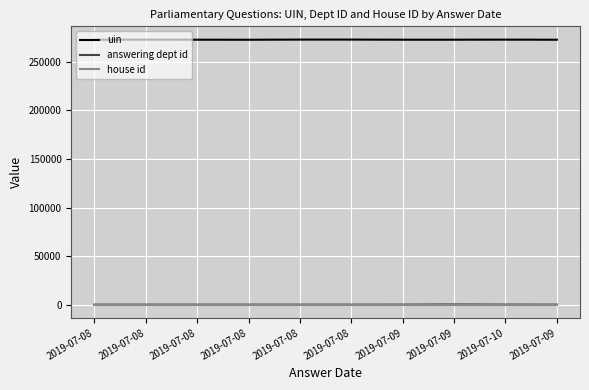

What are all the series names shown in the legend?

uin, answering dept id, house id